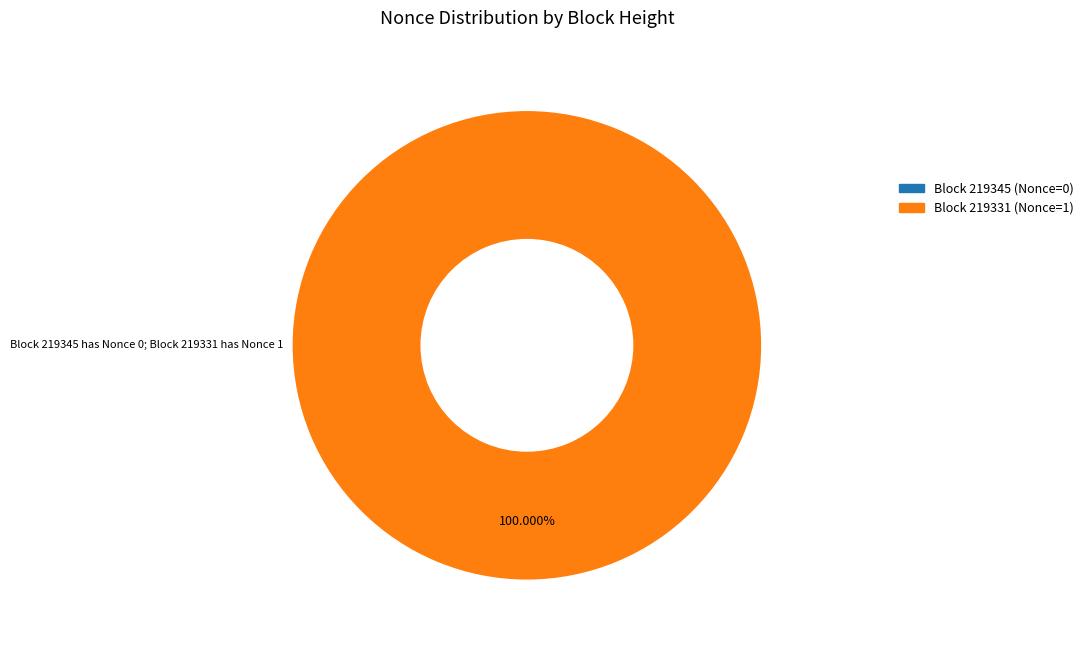

Is there a majority slice in this chart?

Yes